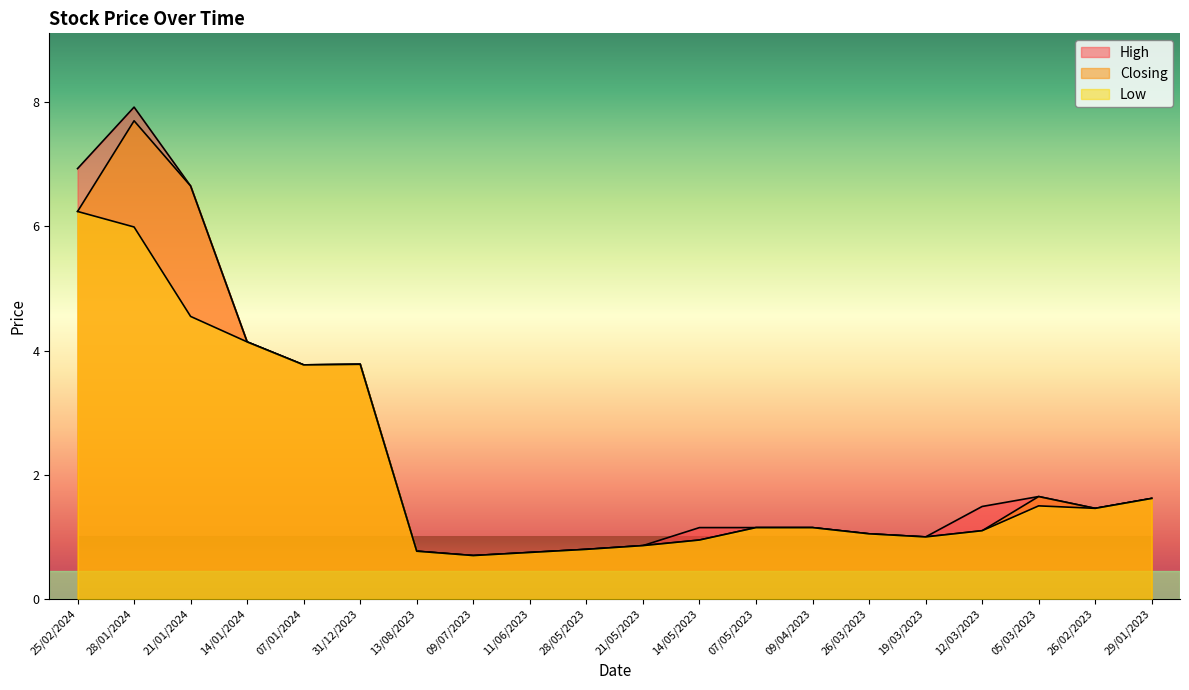

The value of High at 12/03/2023 is 2.3. True or false?

False